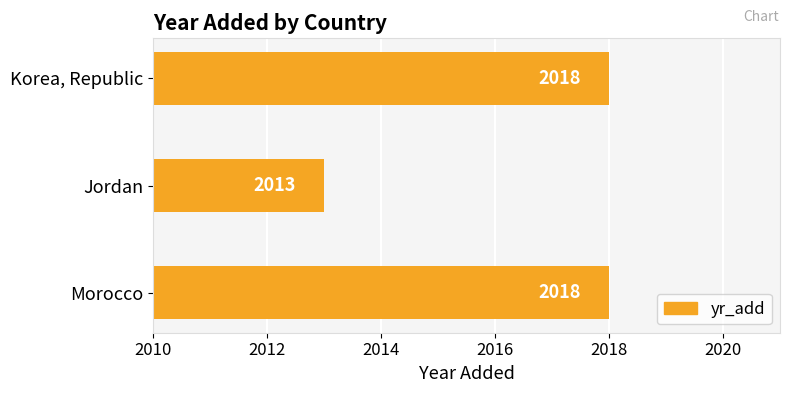

Which label corresponds to the smallest value in the chart?

Jordan